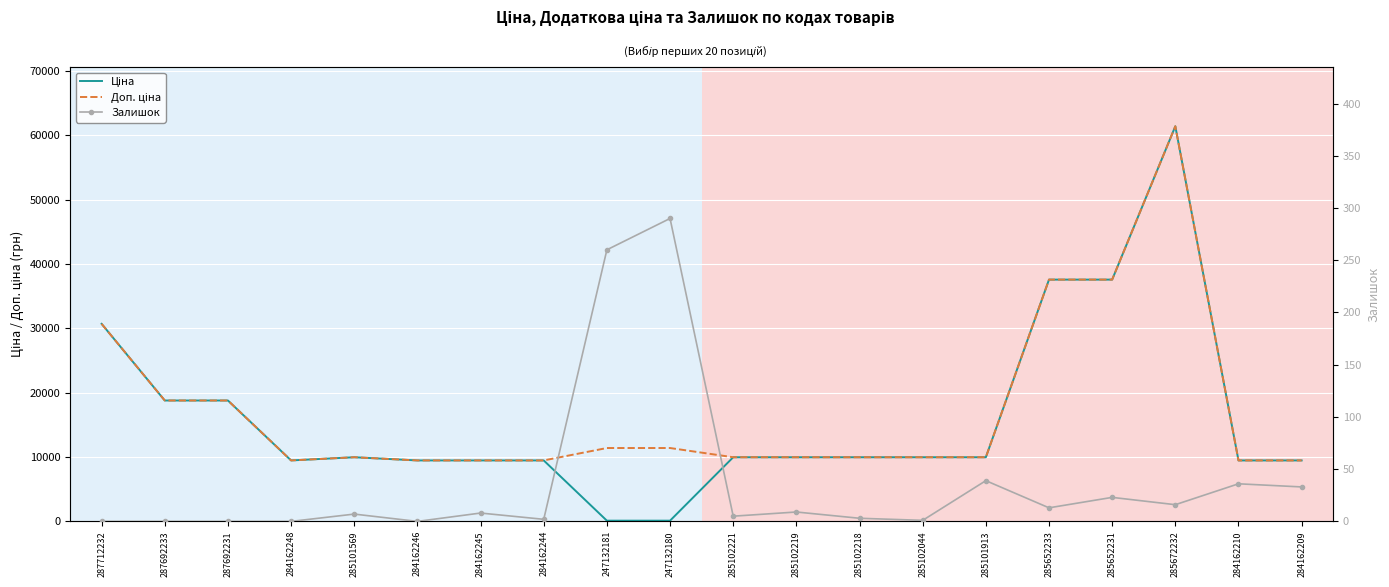

What are all the series names shown in the legend?

Ціна, Доп. ціна, Залишок